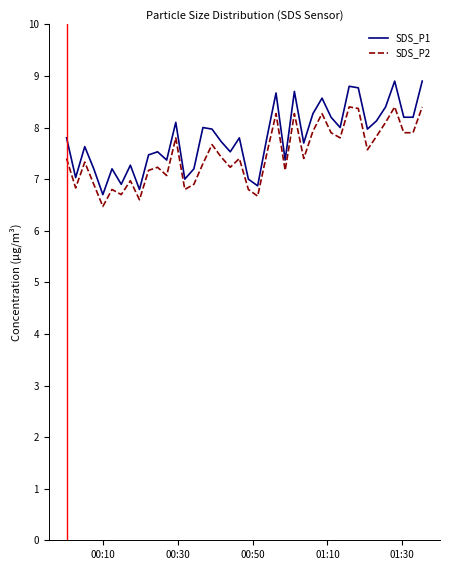

True or false: SDS_P1 and SDS_P2 intersect in this chart.

False